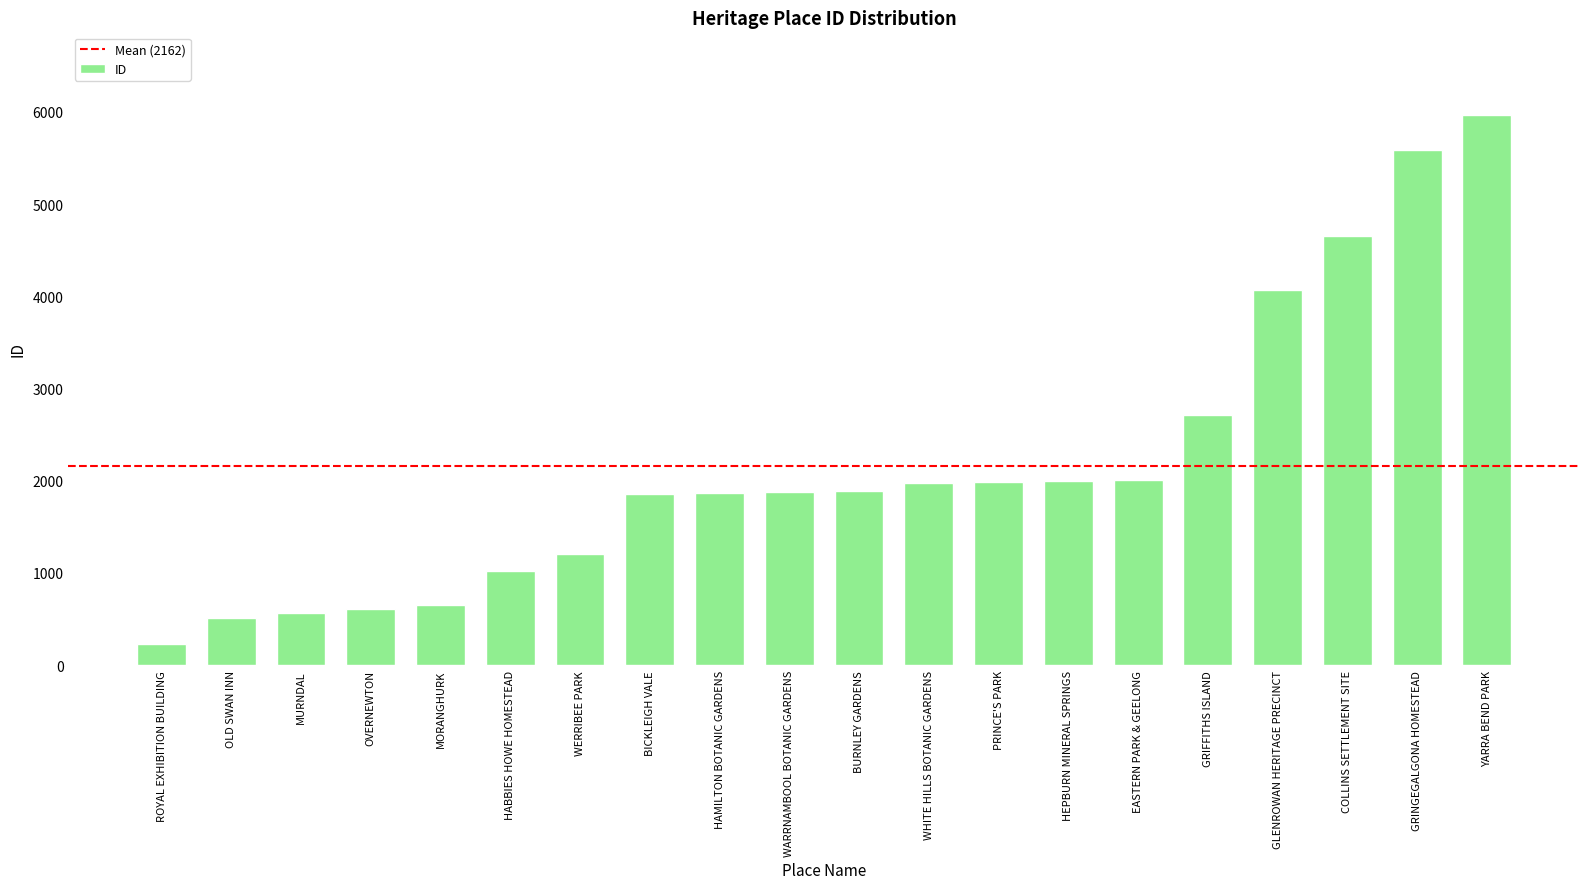

Which has a higher value, ROYAL EXHIBITION BUILDING or MURNDAL?

MURNDAL